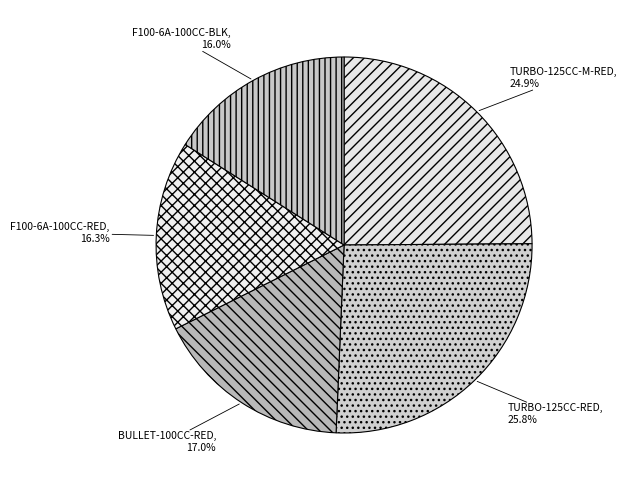

To the nearest percent, what percentage of the pie is F100-6A-100CC-BLK?

16%